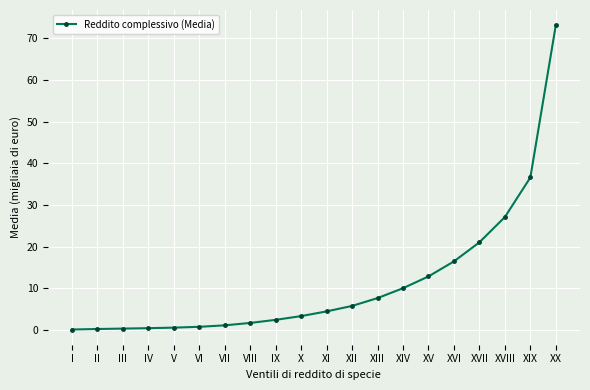

What is the label of the 8th point from the left?

VIII